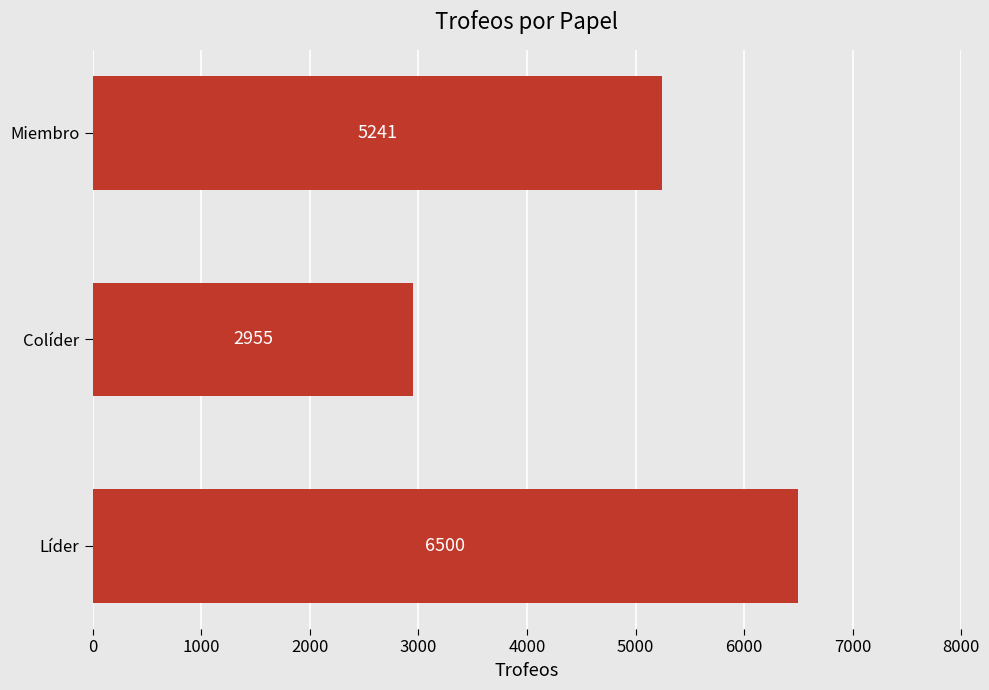

Read the value at Colíder.

2955